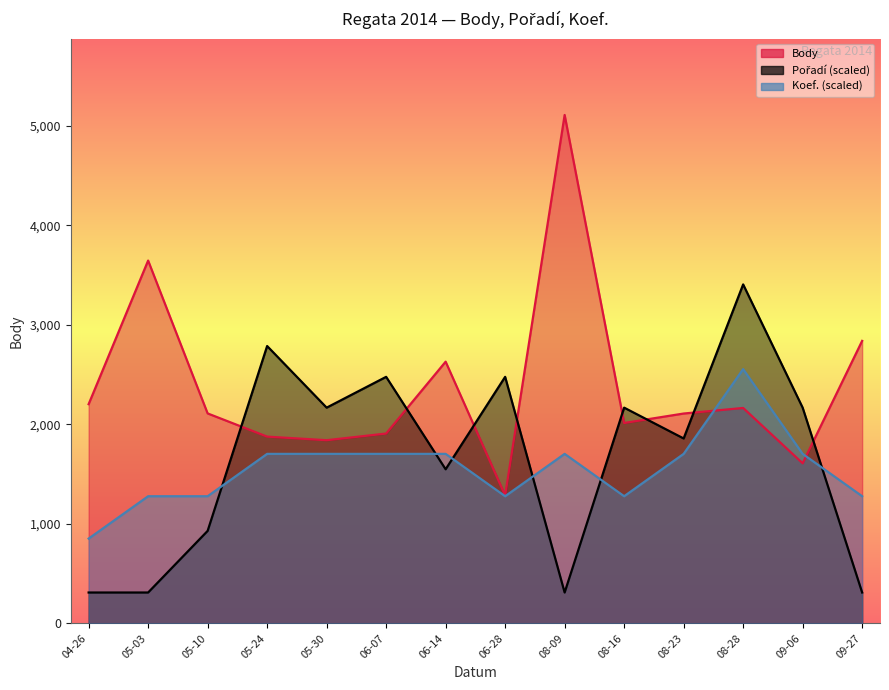

List the labels in order of Body value, smallest first.

06-28, 09-06, 05-30, 05-24, 06-07, 08-16, 08-23, 05-10, 08-28, 04-26, 06-14, 09-27, 05-03, 08-09